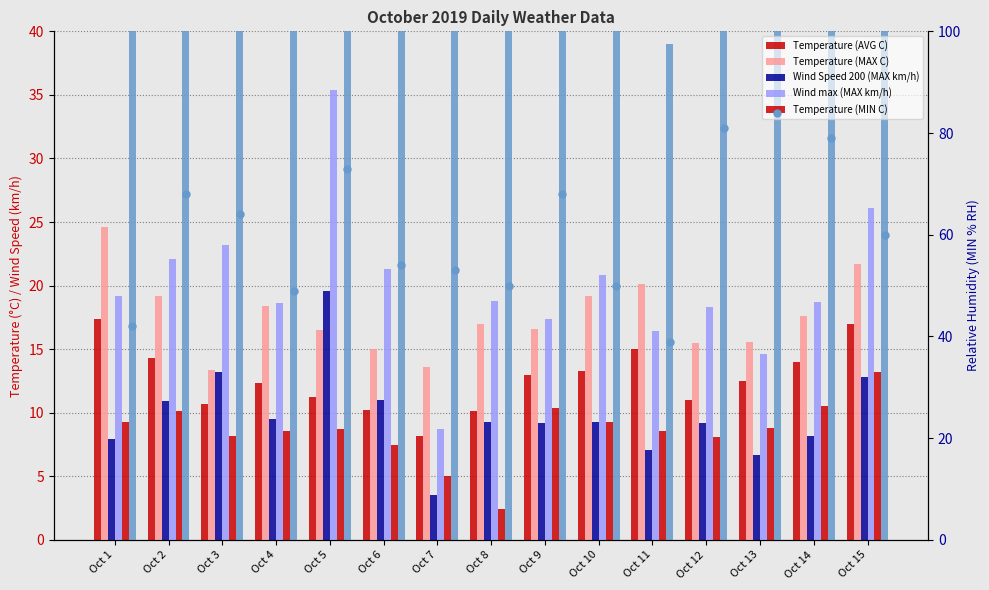

The Relative Humidity (MIN % RH) series shows 64.0 at Oct 3. True or false?

True